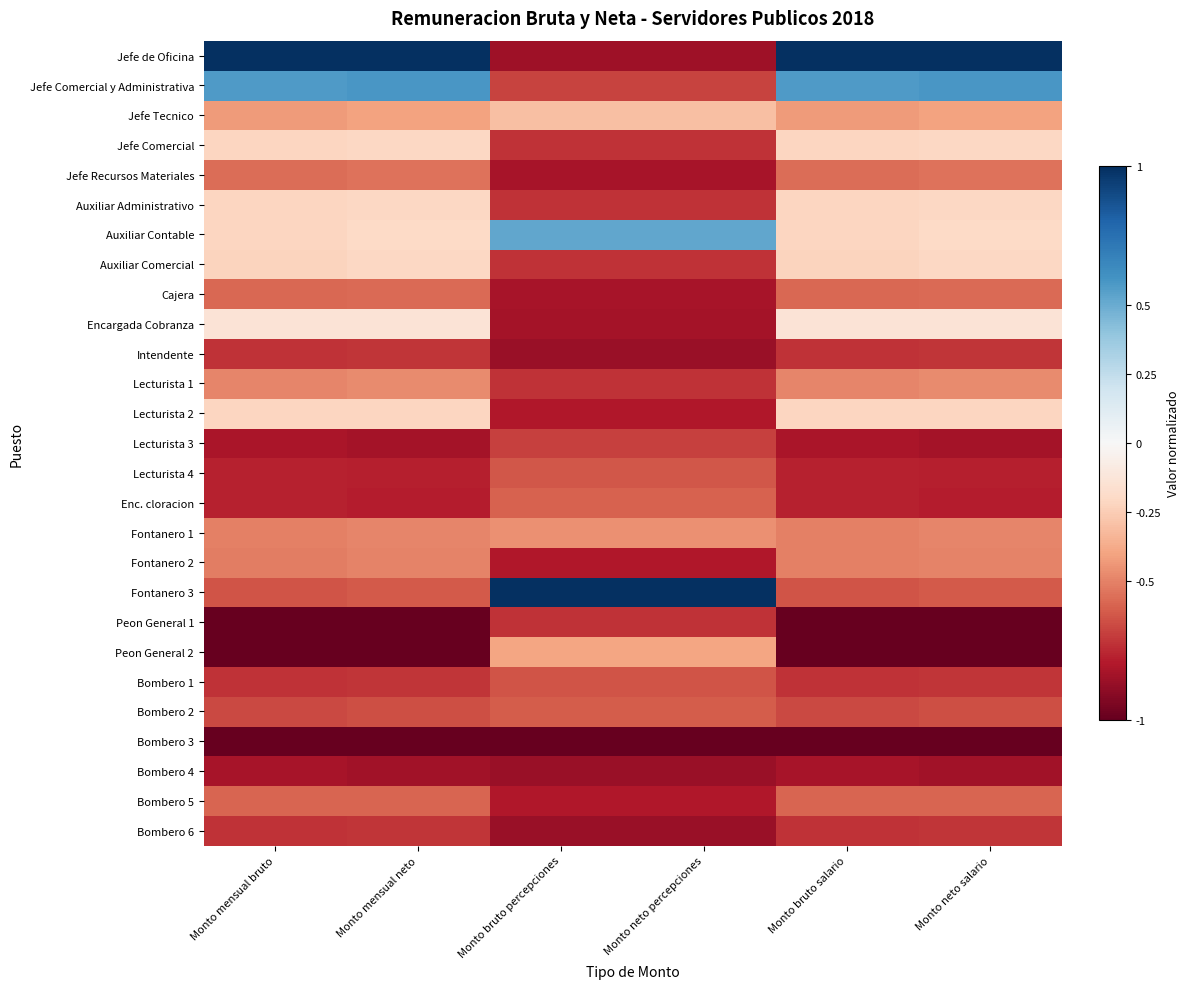

What is the total value across all series at Monto bruto percepciones?

-16.4